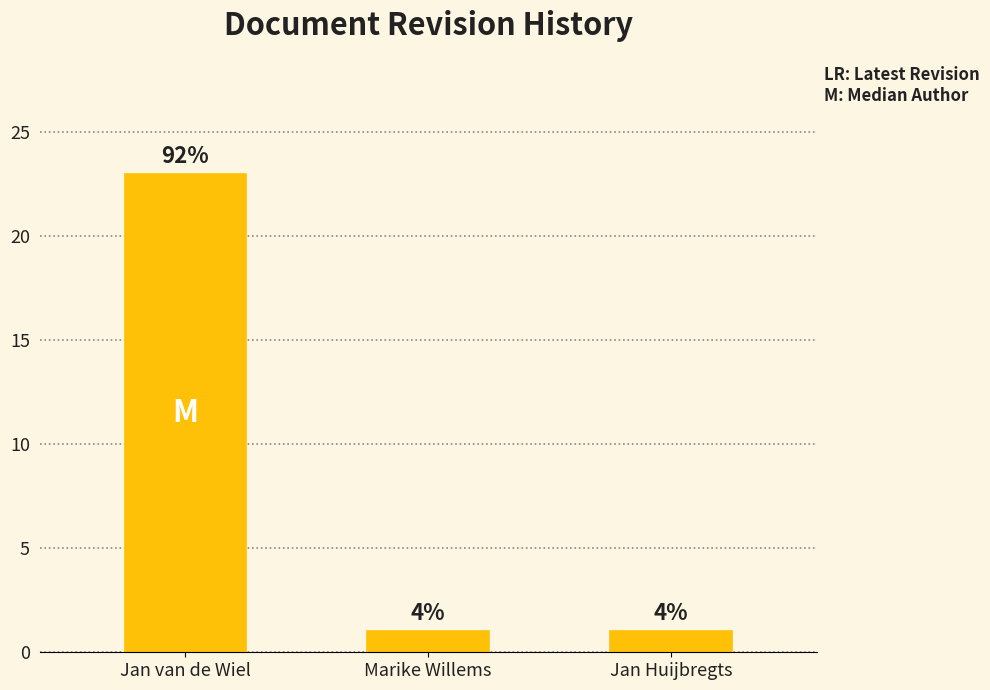

Does the chart contain any negative values?

No